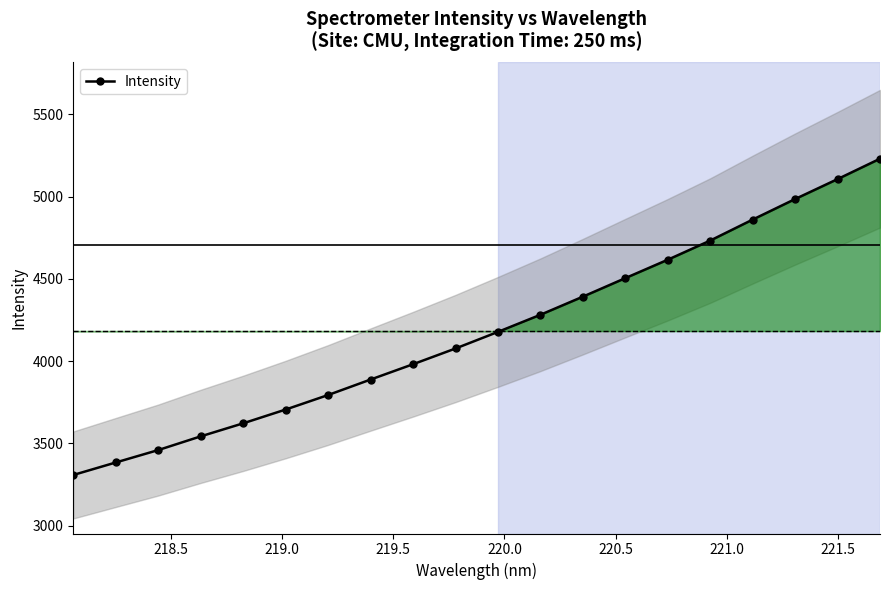

What is the value of the Intensity point at the 1st from the left?

3307.7